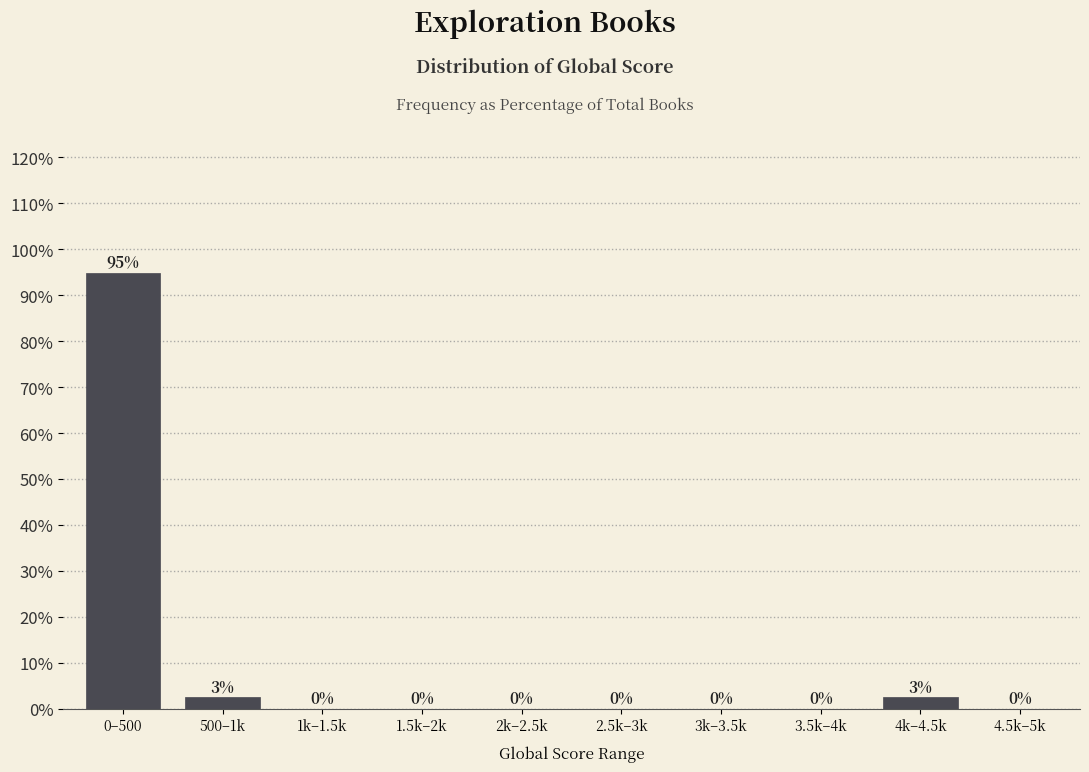

True or false: the data shows 38.0 at 2k–2.5k.

False